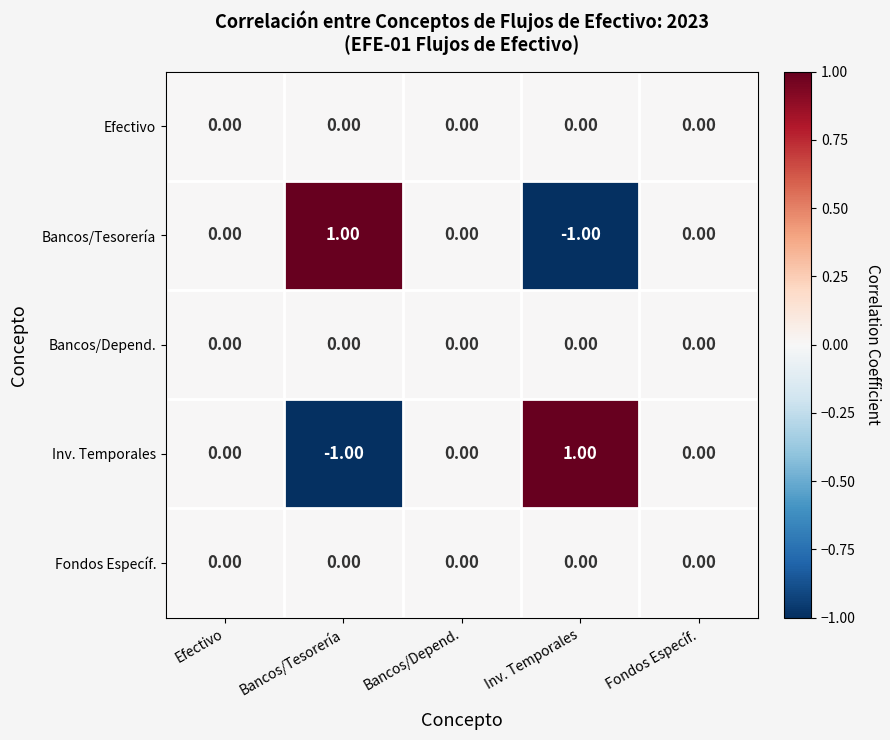

Which category has the lowest value in the Inv. Temporales series?

Bancos/Tesorería